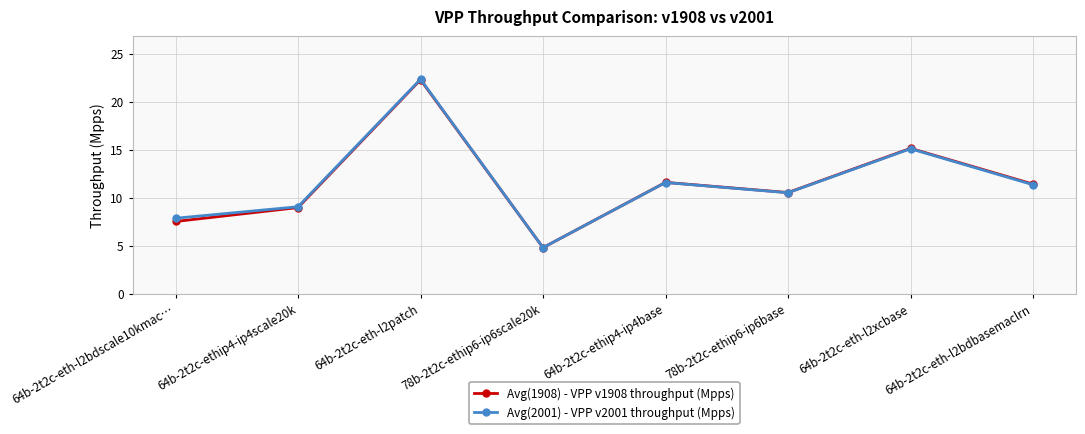

What is the lowest value of the Avg(1908) - VPP v1908 throughput (Mpps) series?

4.8